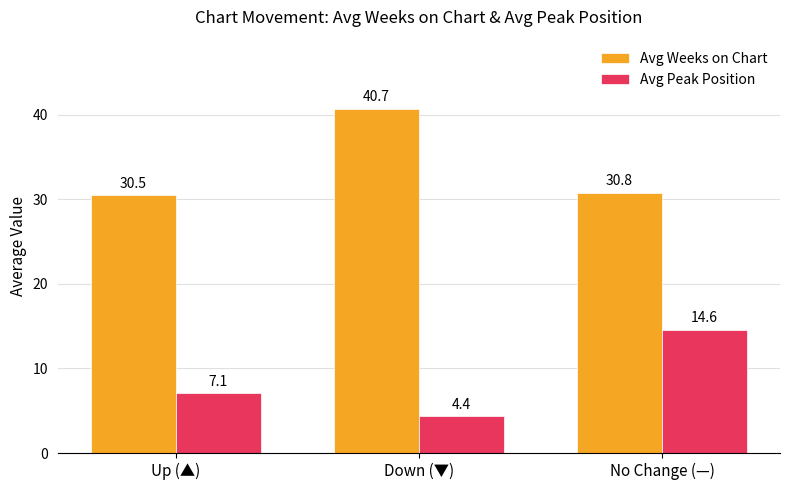

The Avg Weeks on Chart series shows 30.5 at Up (▲). True or false?

True